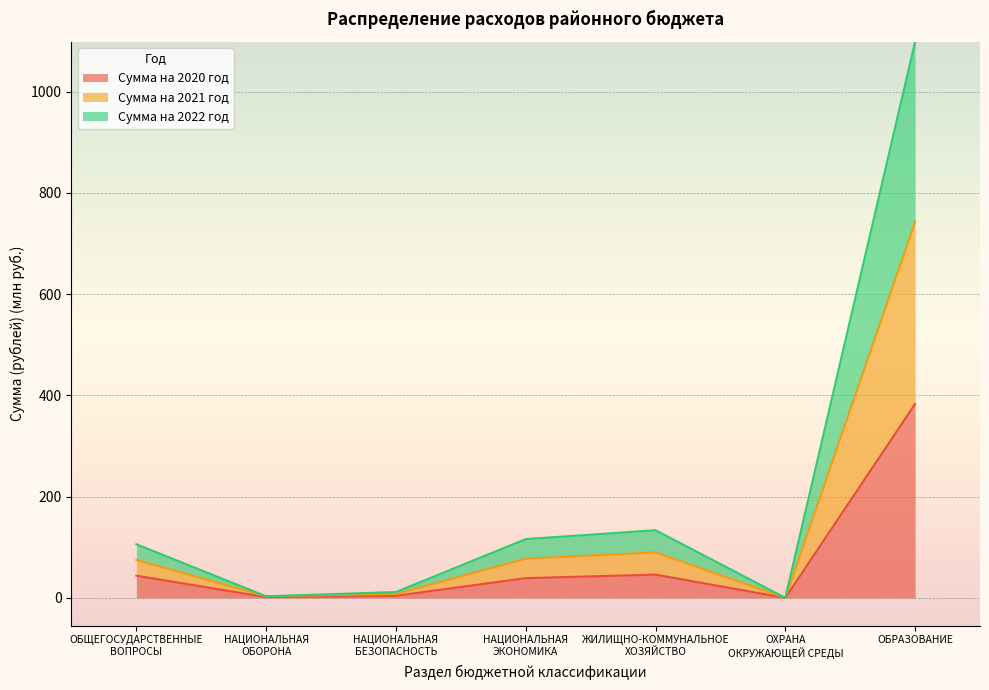

What is the total value across all series at ОБРАЗОВАНИЕ?

1098.4